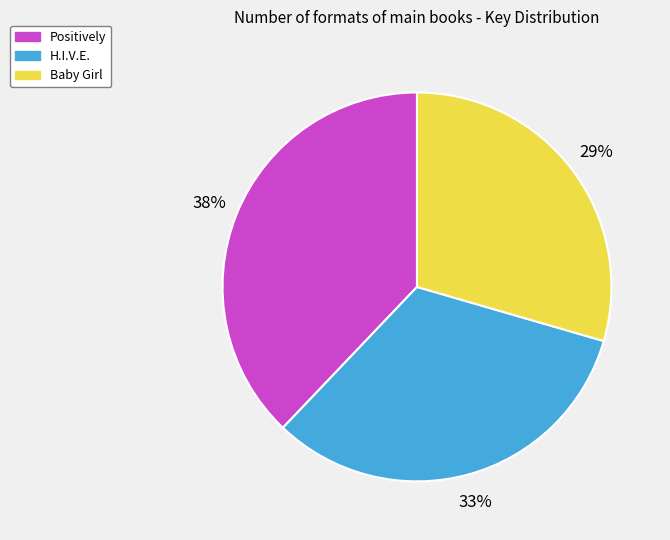

Is it true that Baby Girl is 44% of the pie?

False